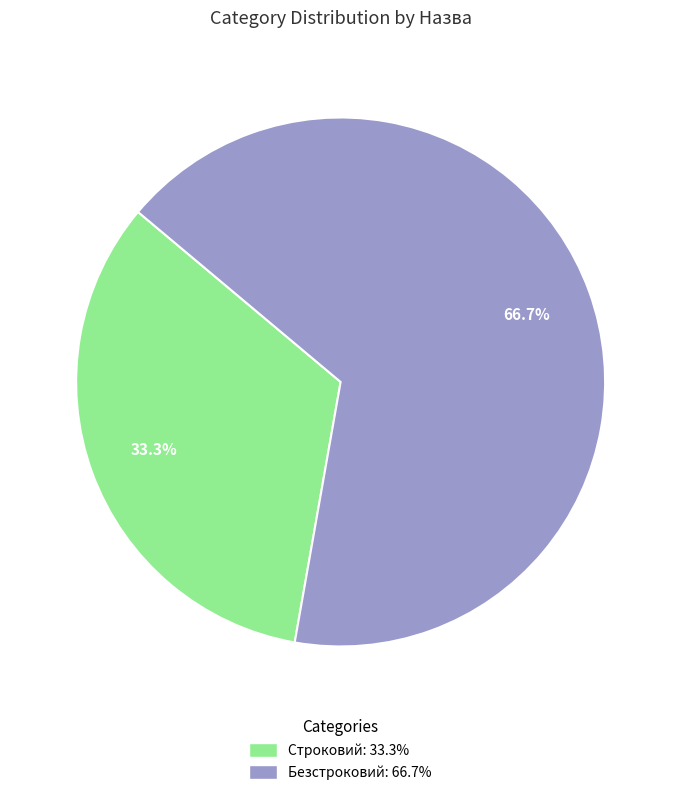

To the nearest percent, what is the average slice percentage?

50%